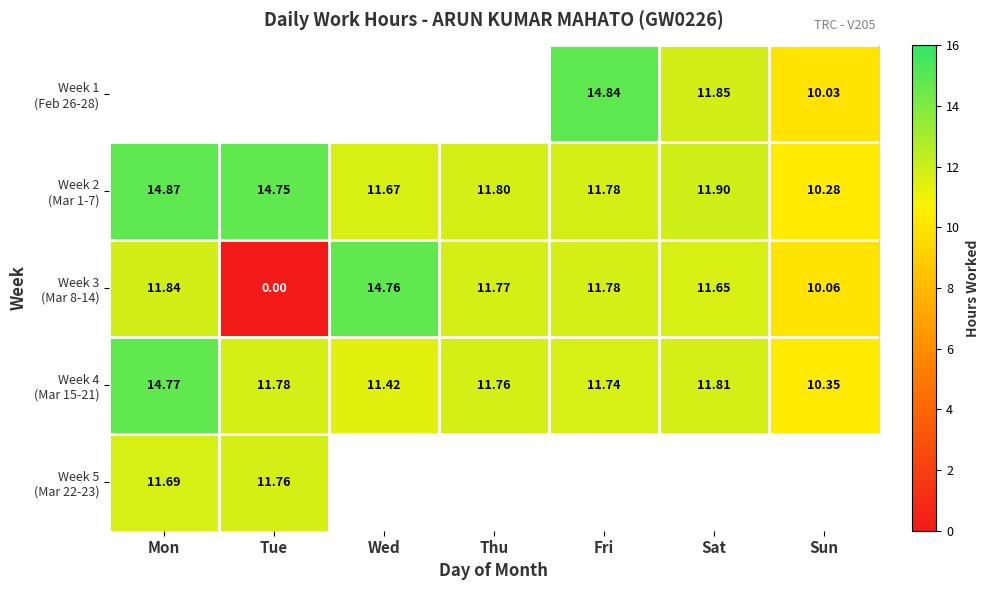

At which label does Week 4 (Mar 15-21) reach its minimum?

Sun